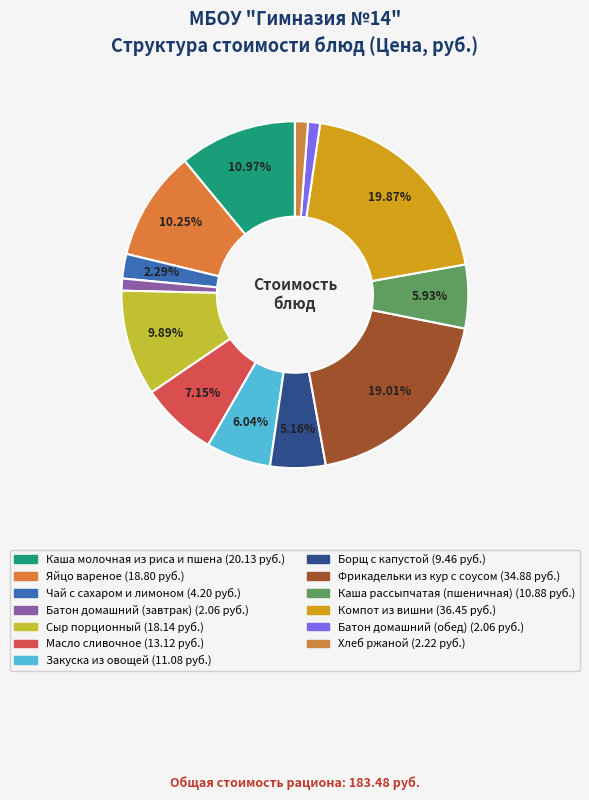

True or false: Яйцо вареное accounts for 4% of the total.

False